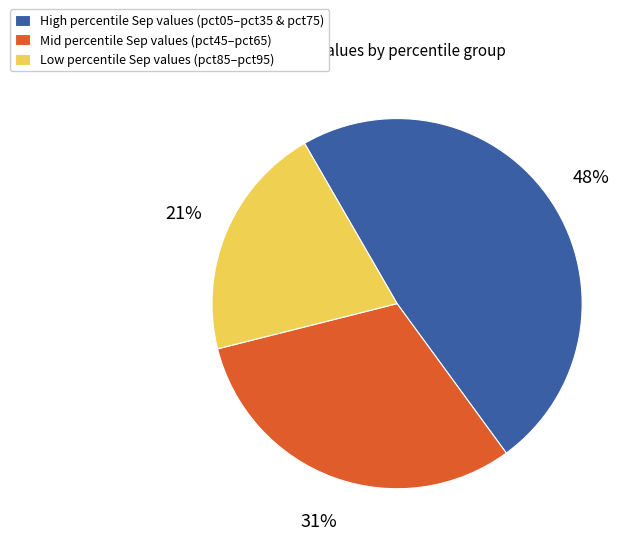

Rank the categories by value from lowest to highest.

Low percentile Sep values (pct85–pct95), Mid percentile Sep values (pct45–pct65), High percentile Sep values (pct05–pct35 & pct75)